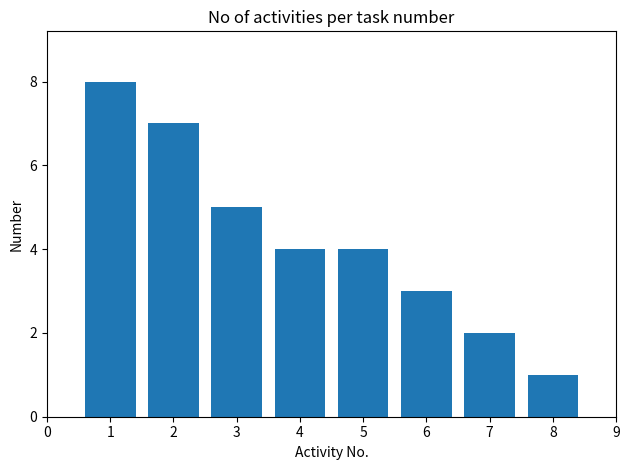

Reading left to right, what are all the values shown in this chart?

1=8	2=7	3=5	4=4	5=4	6=3	7=2	8=1